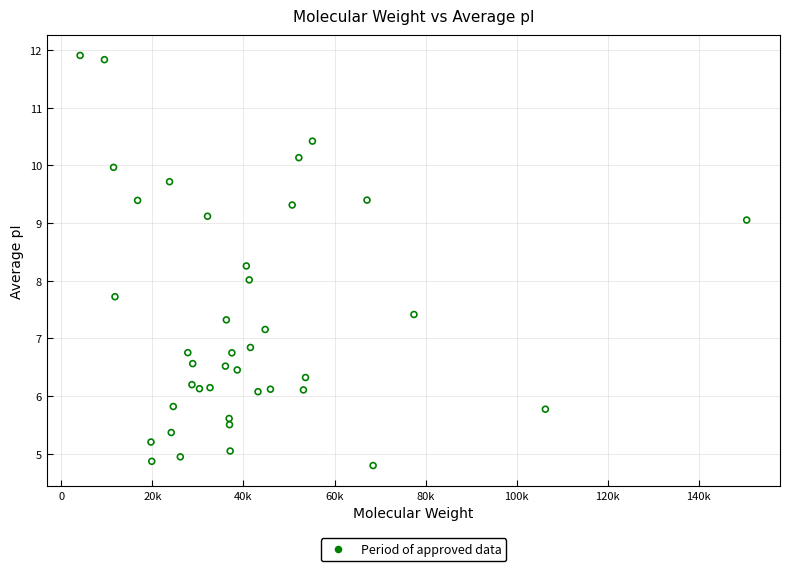

What is the range of Y values (max minus min)?

7.1